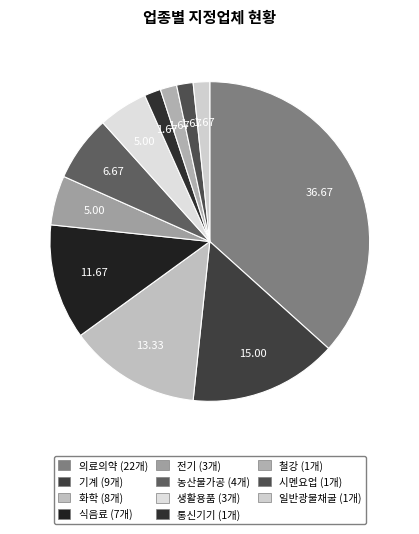

Does 일반광물채굴 represent more than half of the total?

No